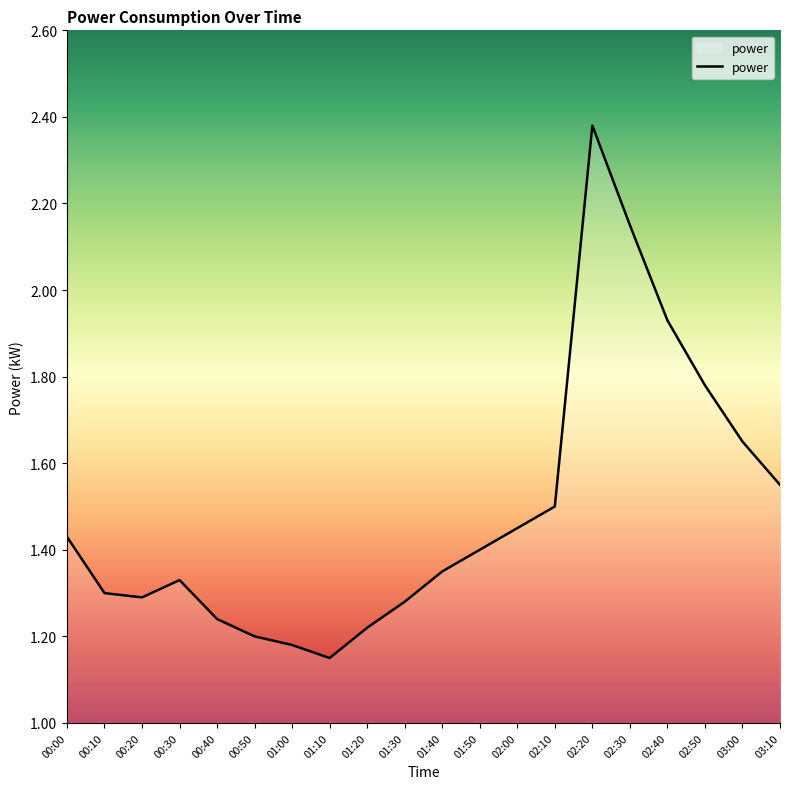

What is the difference between the values at 03:10 and 00:40?

0.3